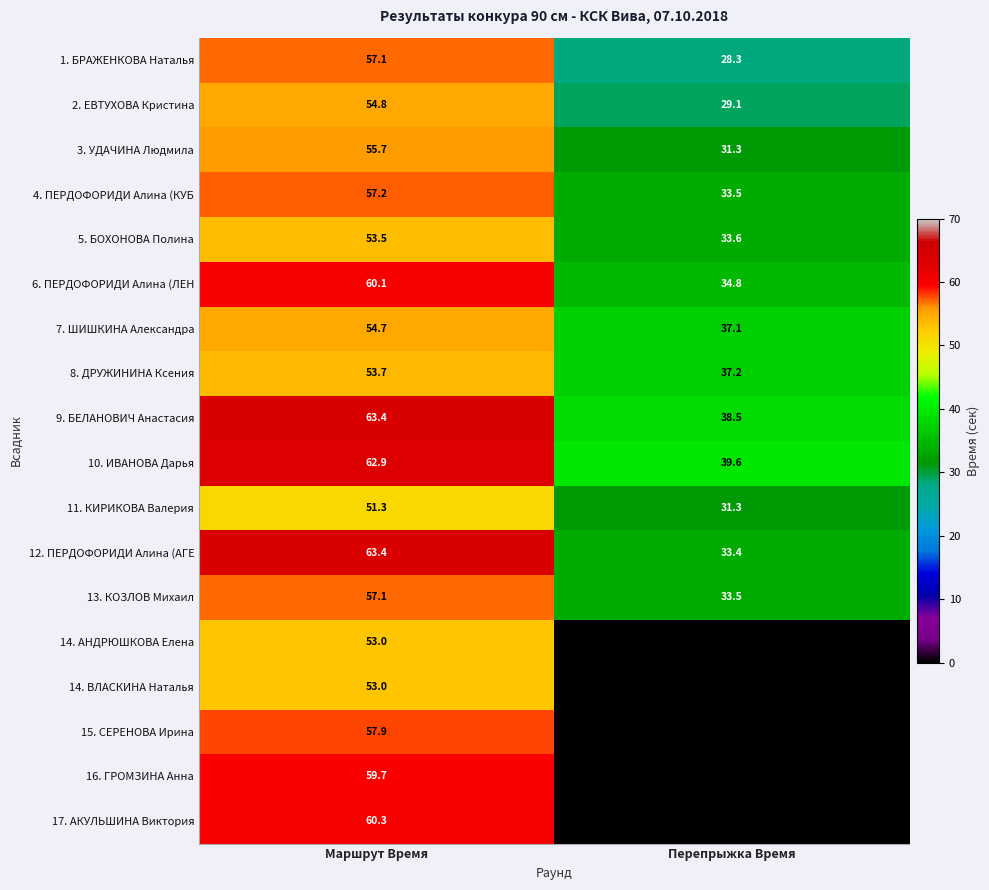

Which category has the highest value in the 9. БЕЛАНОВИЧ Анастасия series?

Маршрут Время